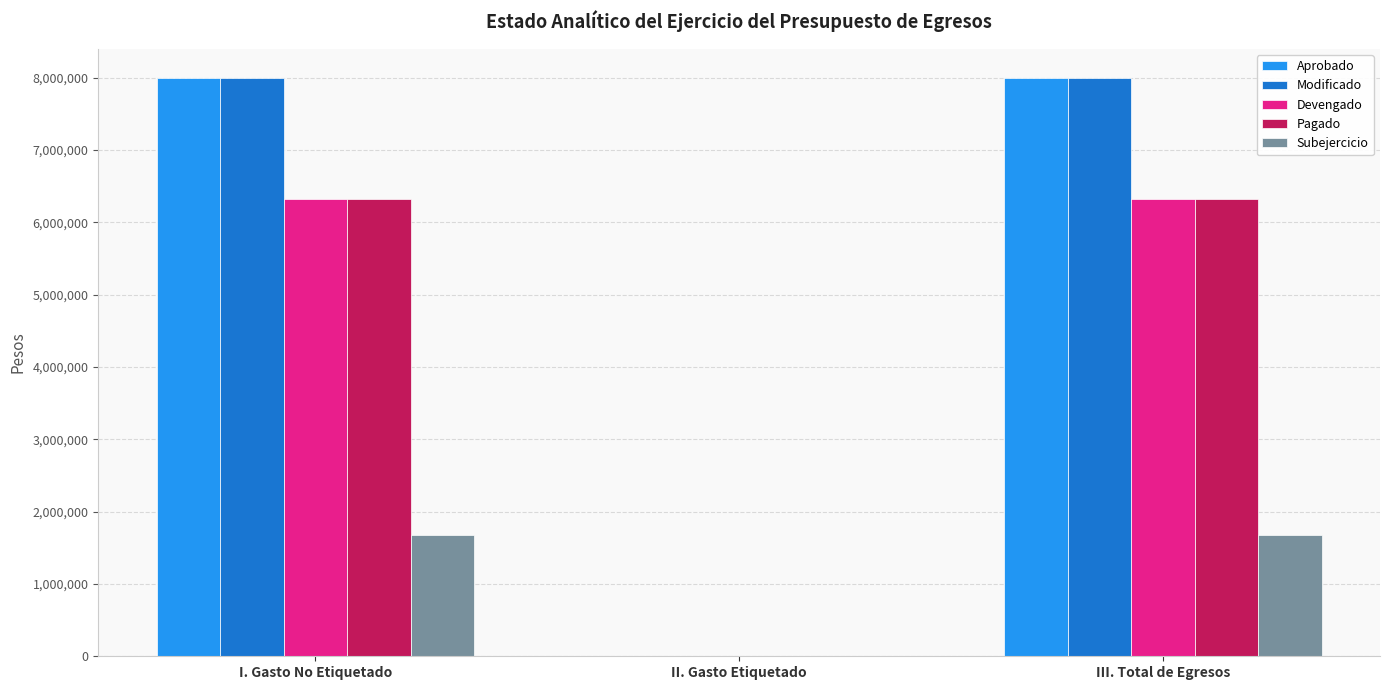

Where does the Modificado series first go above 7998600?

I. Gasto No Etiquetado